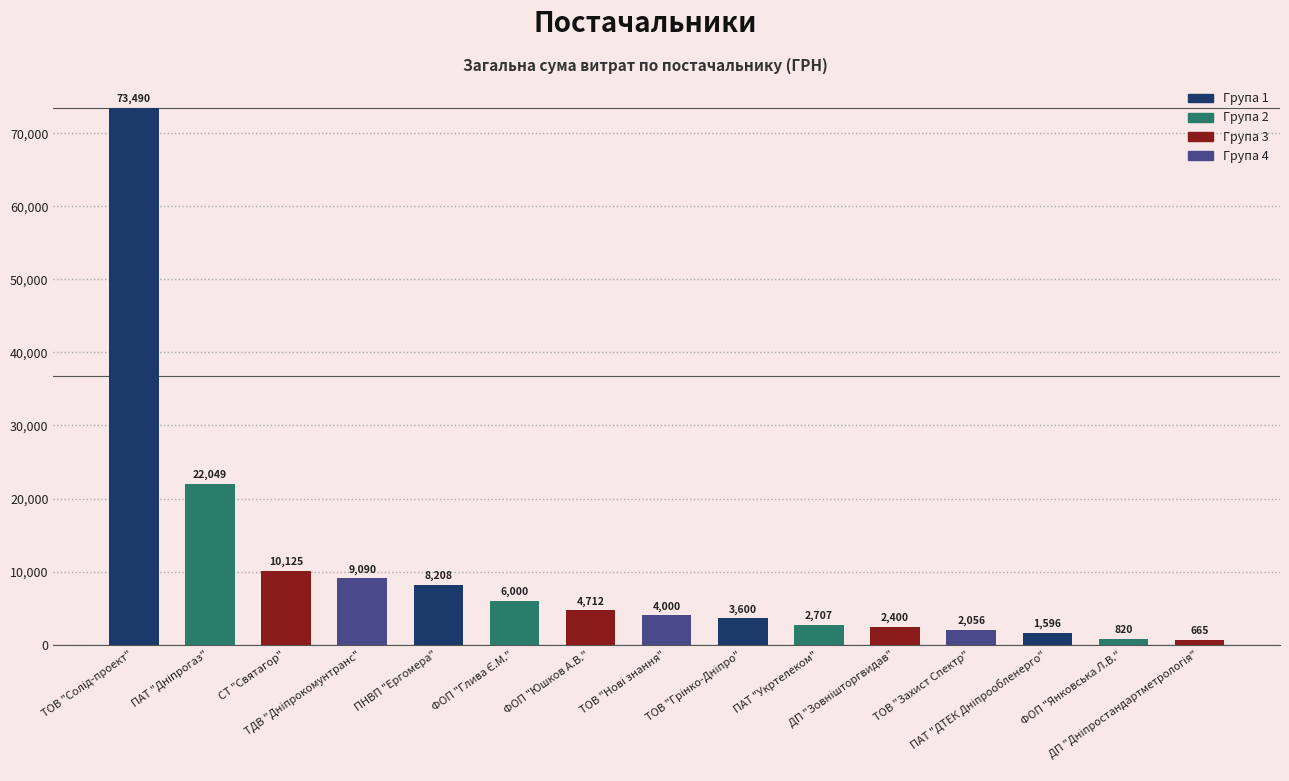

What is the difference between the maximum and minimum values?

72825.0